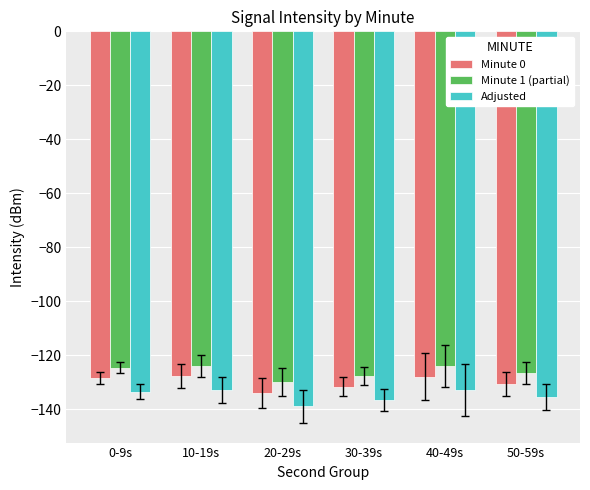

What is the average value of the Minute 0 series?

-130.1